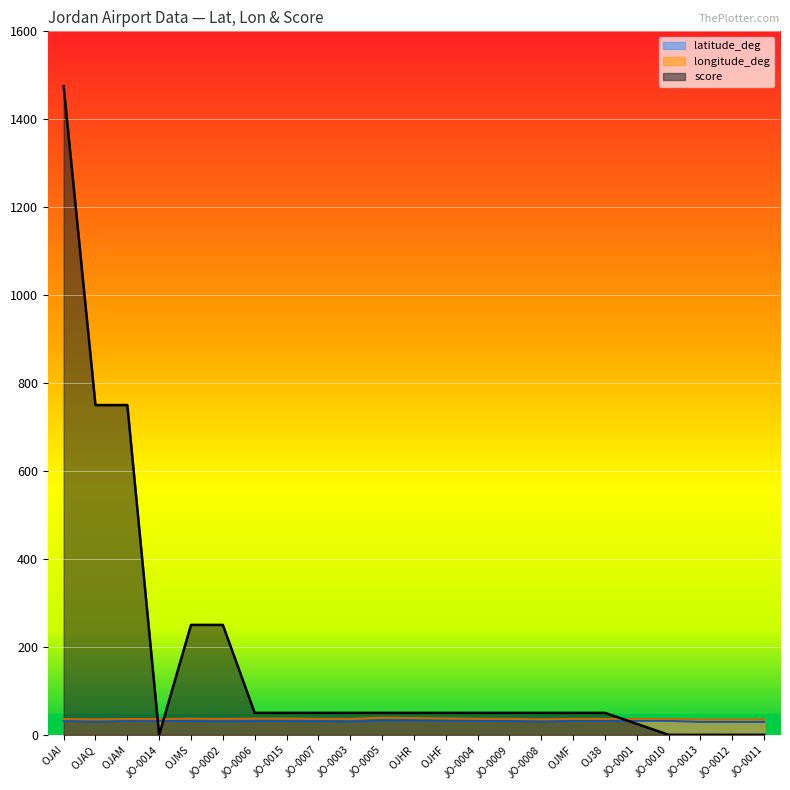

What value does the latitude_deg series have at JO-0001?

32.0